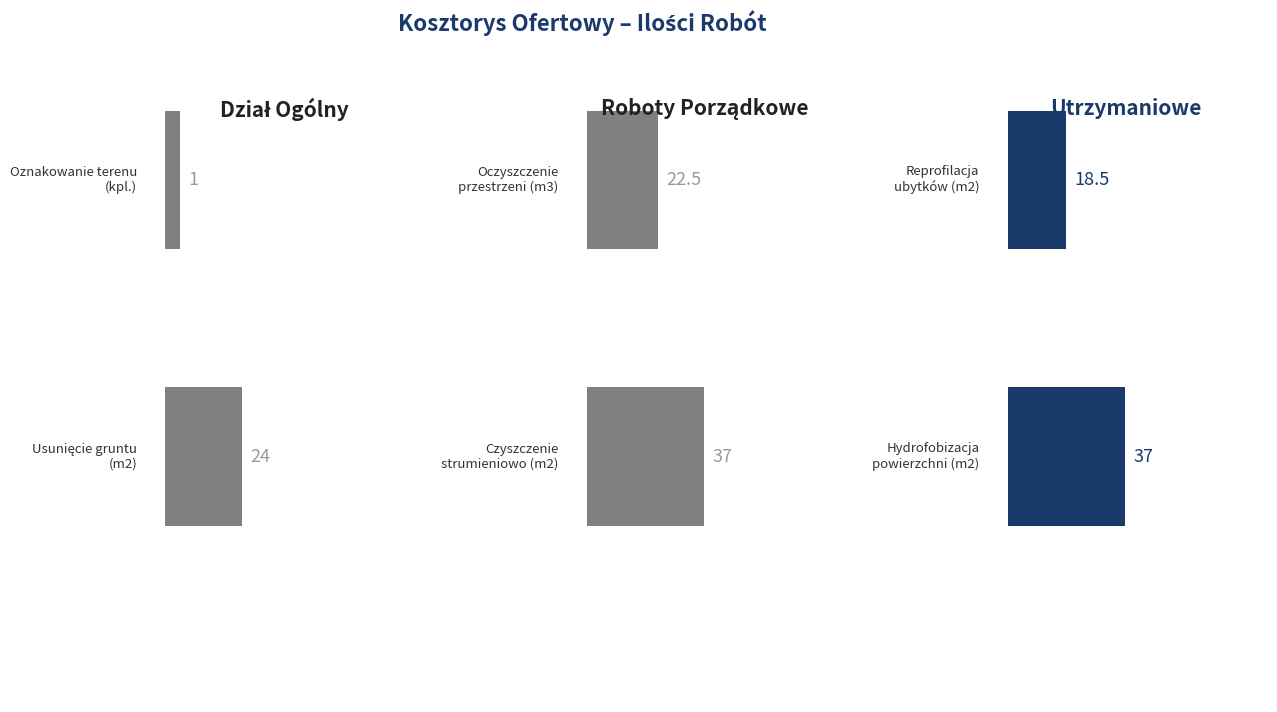

List the labels in order of value, smallest first.

Oznakowanie terenu, Reprofilacja ubytków, Oczyszczenie przestrzeni, Usunięcie gruntu, Czyszczenie strumieniowo, Hydrofobizacja powierzchni